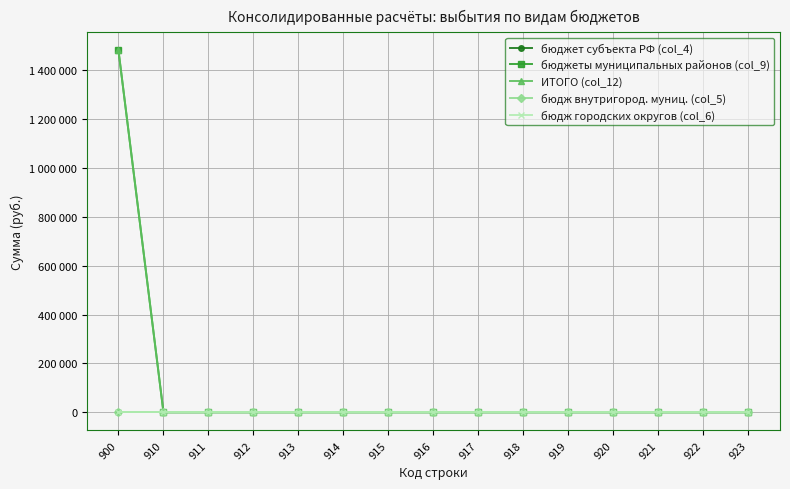

What is the greatest value displayed?

1480640